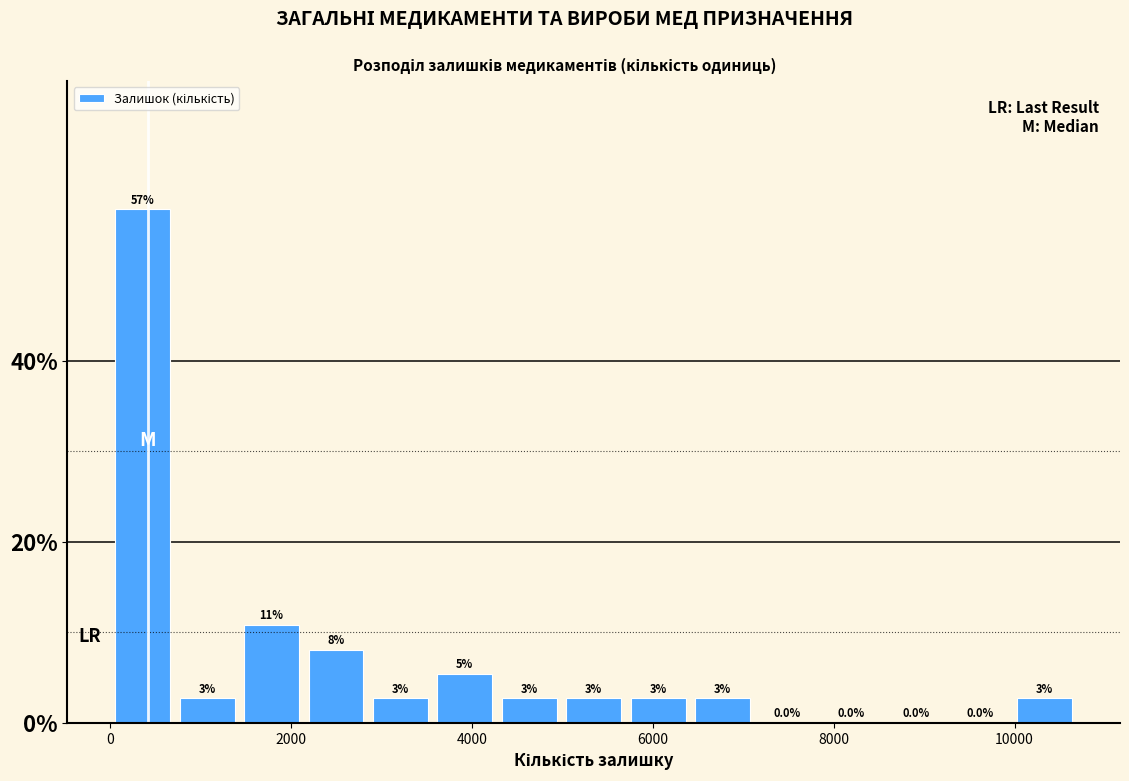

Read against the x-axis, roughly where is the centre of the tallest bar?

400